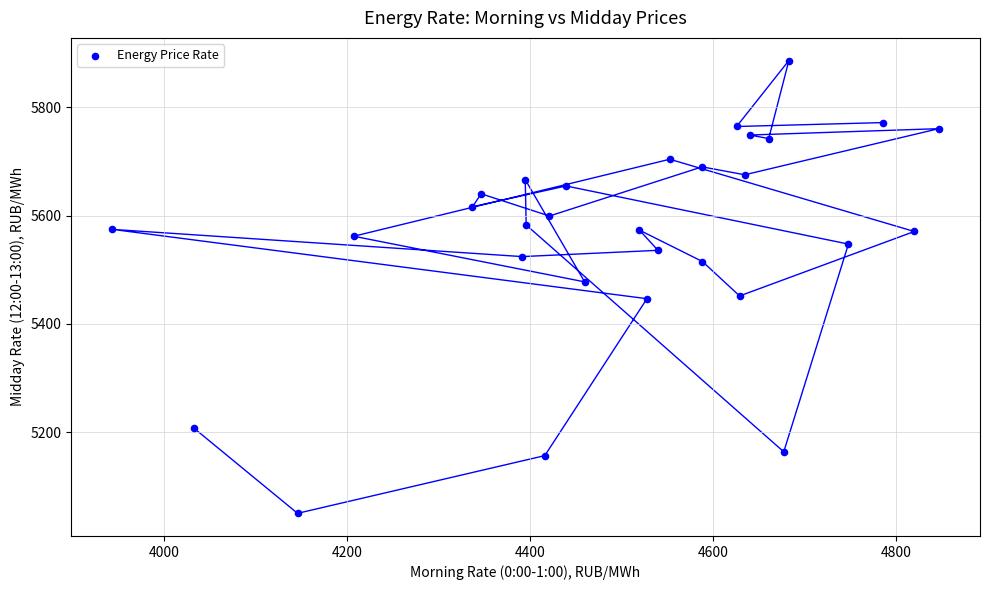

What is the range of X values (max minus min)?

903.1